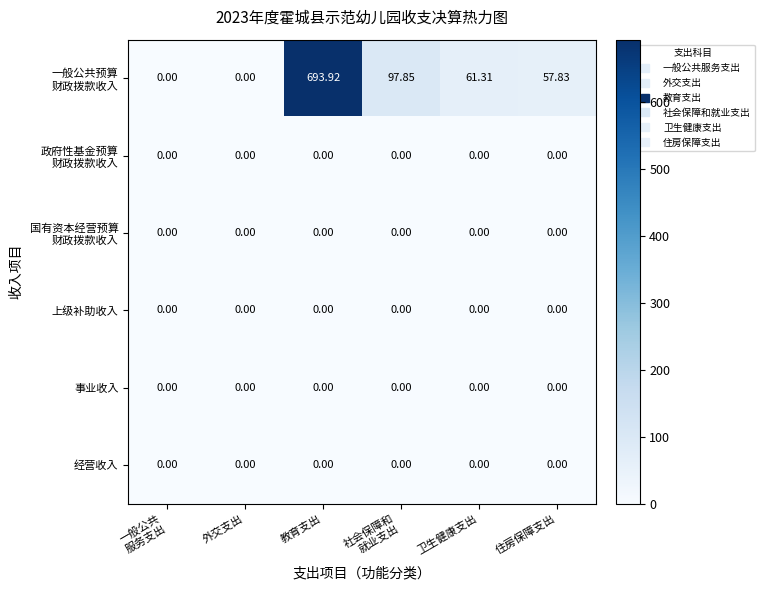

What is the difference between the highest and lowest values at 住房保障支出?

57.8